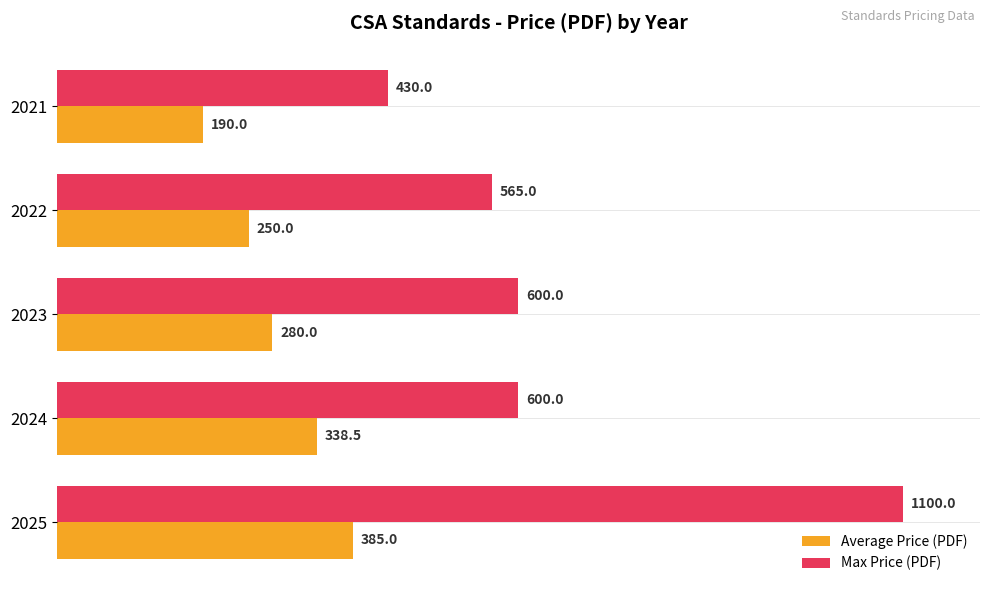

The Average Price (PDF) series shows 250.0 at 2022. True or false?

True